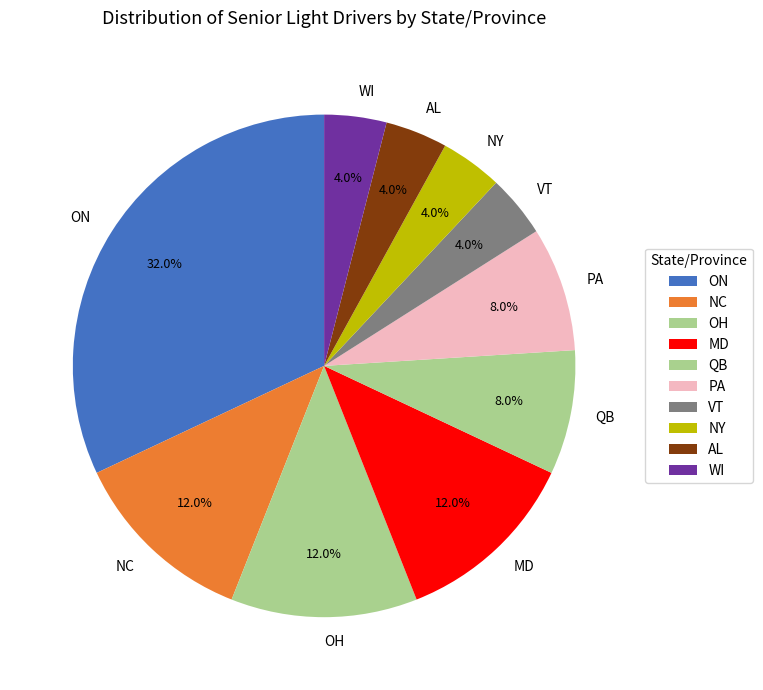

What percentage is the QB slice, to the nearest percent?

8%